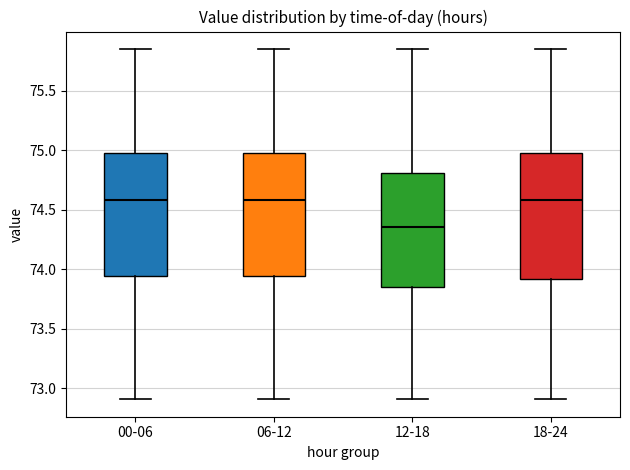

Reading left to right, read every box against the y-axis: the position of its median line, the range the box covers, and the ends of its whiskers. The values are not printed on the chart, so give them approximately, as read against the axis.

00-06: median 74.60, box 73.95 to 75.00, whiskers 72.90 to 75.85
06-12: median 74.60, box 73.95 to 75.00, whiskers 72.90 to 75.85
12-18: median 74.35, box 73.85 to 74.80, whiskers 72.90 to 75.85
18-24: median 74.60, box 73.90 to 75.00, whiskers 72.90 to 75.85